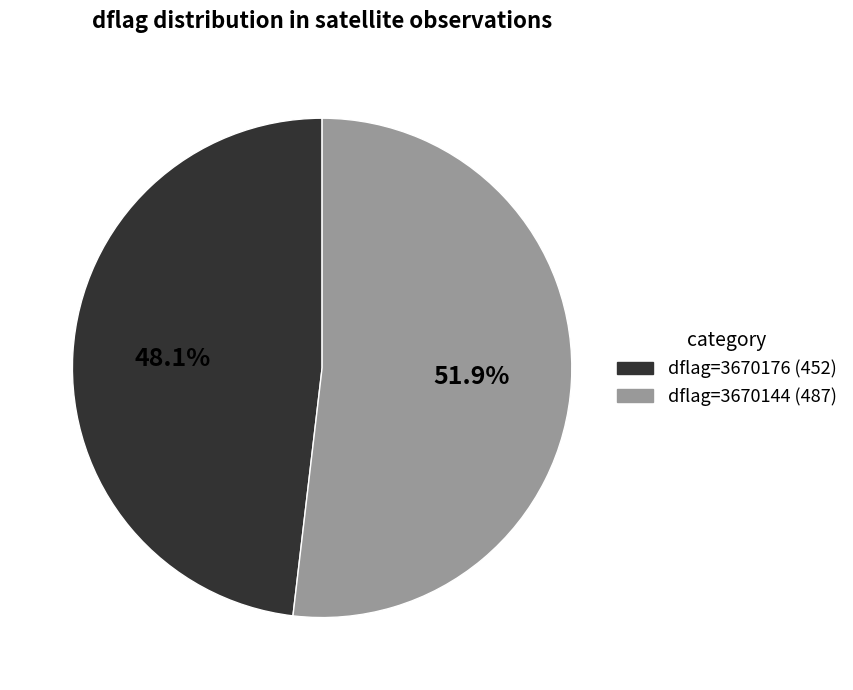

Which category has the biggest portion of the pie?

dflag=3670144 (487)